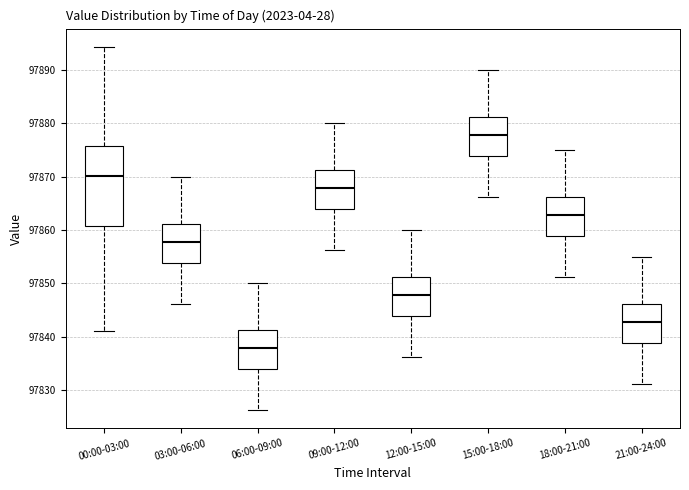

Where does the upper whisker of the box for 21:00-24:00 end on the y-axis? The values are not printed on the chart, so give them approximately, as read against the axis.

97855